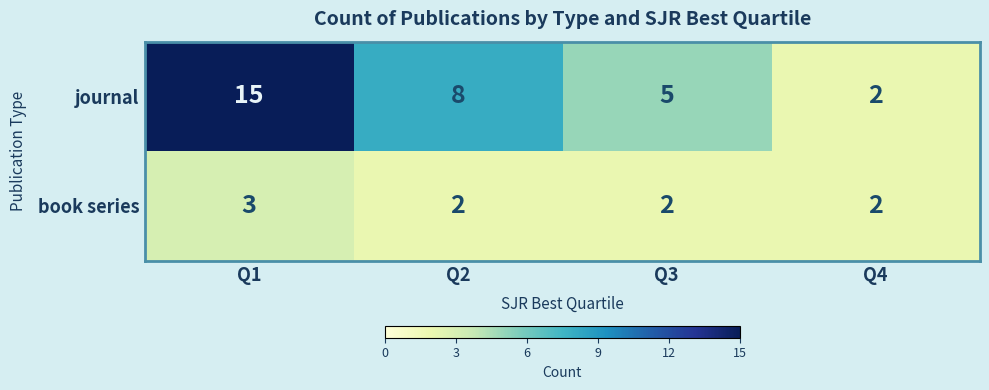

Which category has the highest value across all series?

Q1